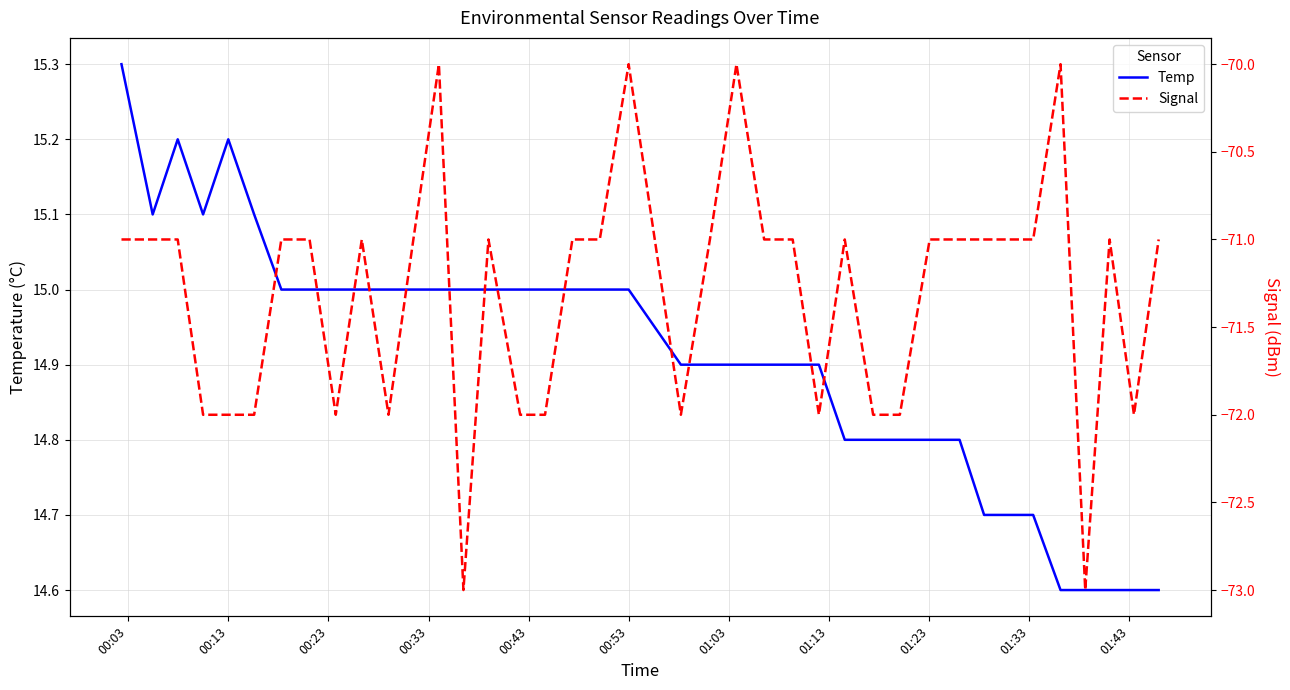

How many data points in Signal are above -71?

4